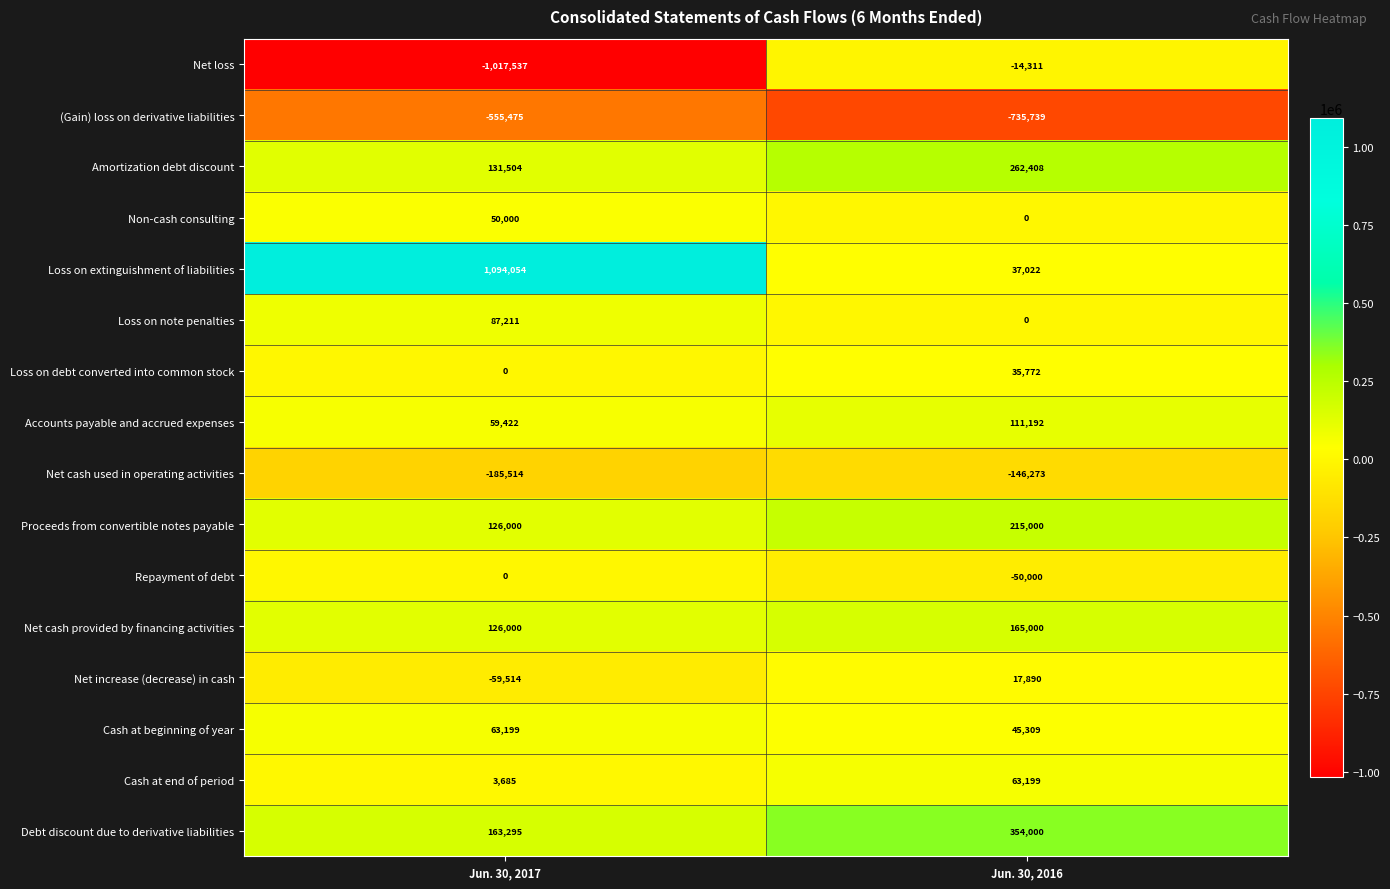

The value of Net loss at Jun. 30, 2017 is -1751410. True or false?

False